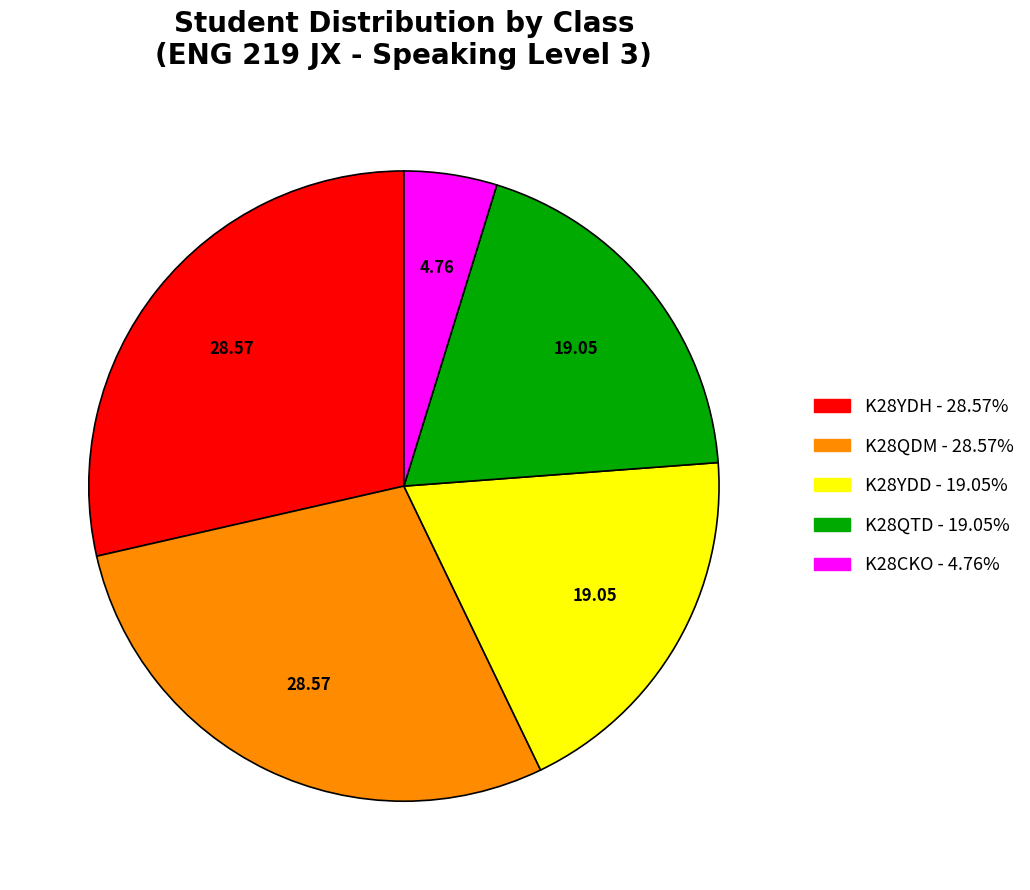

Do K28QTD and K28YDD together represent more than half of the pie?

No